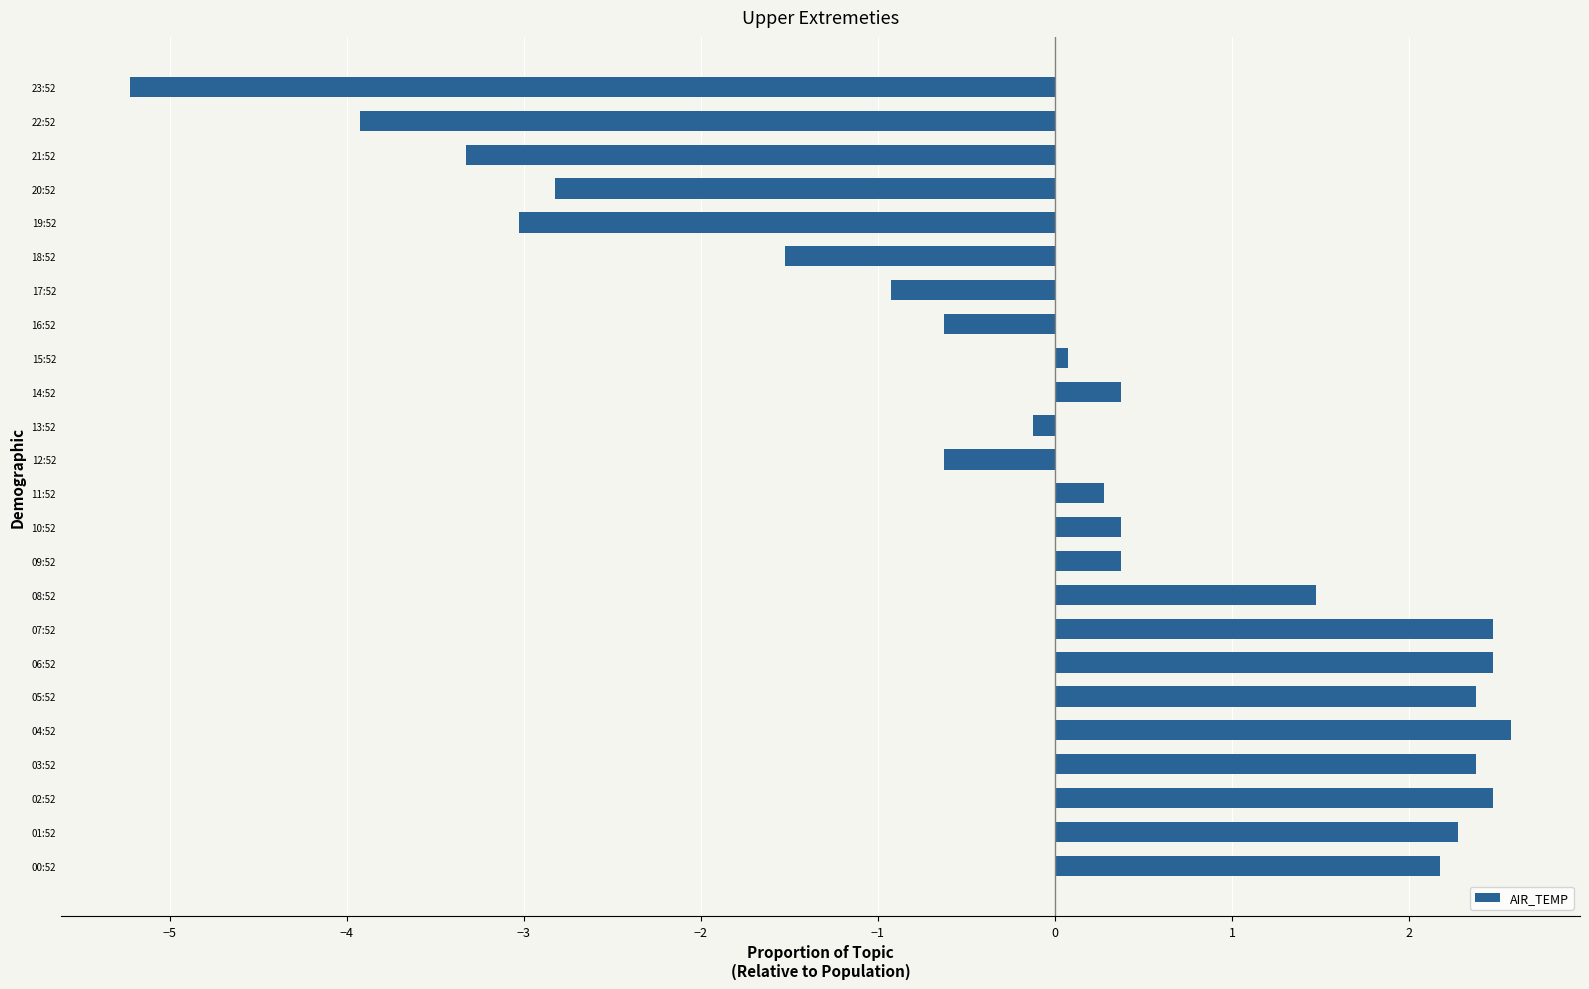

What is the smallest value displayed?

-5.2